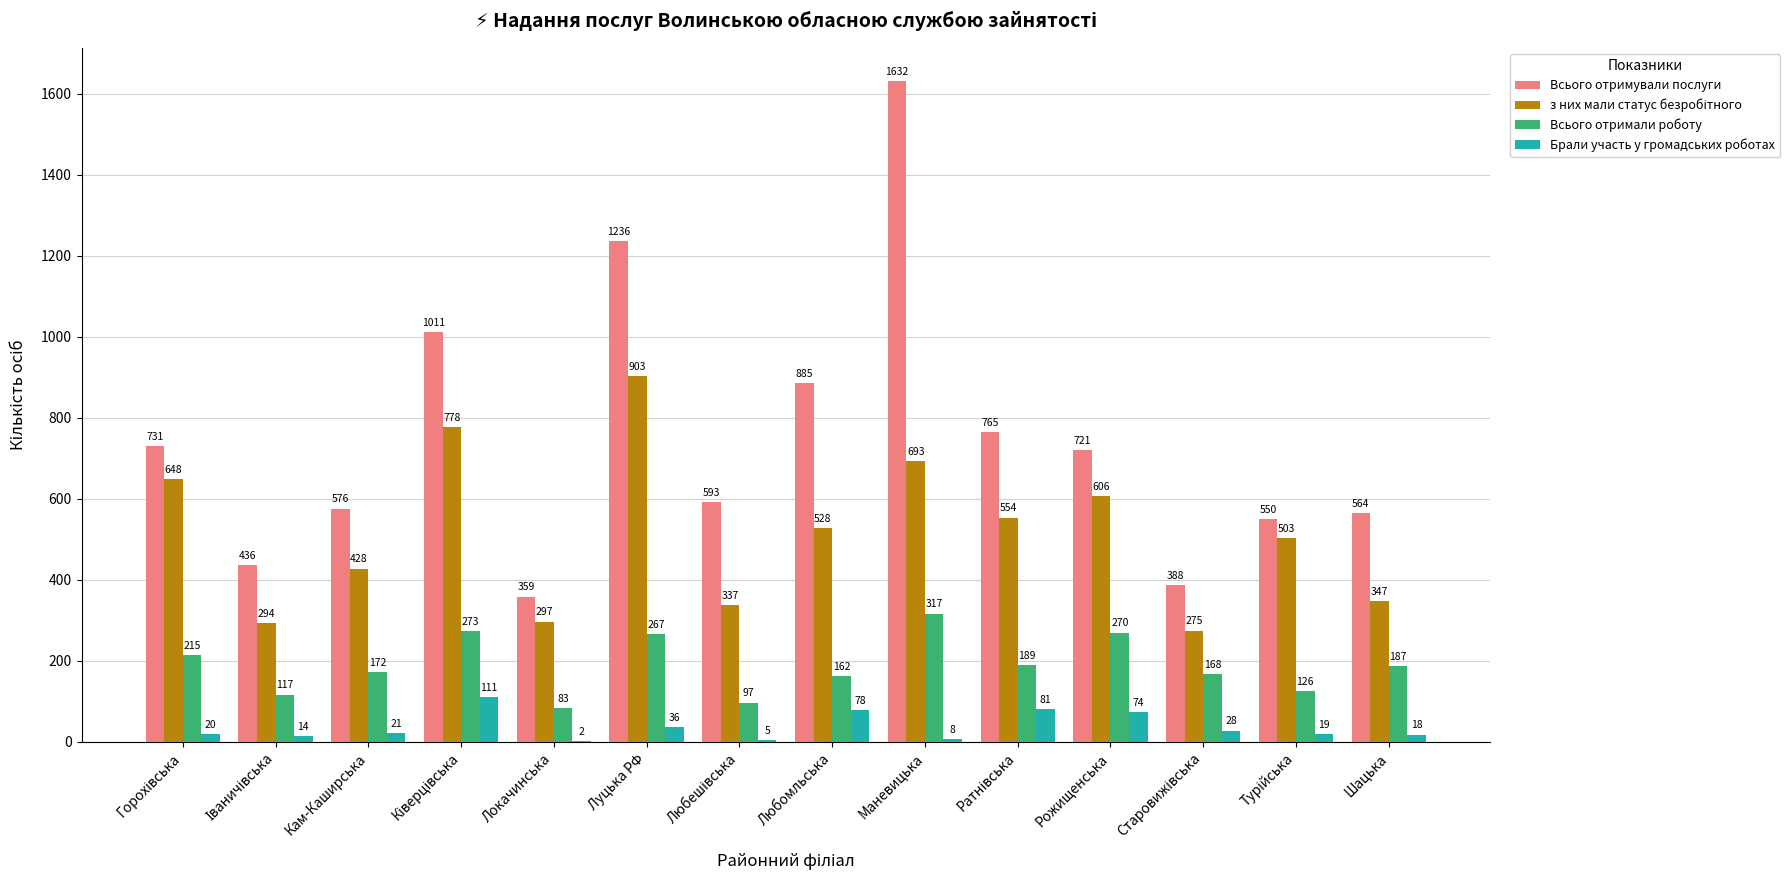

The value of Брали участь у громадських роботах at Локачинська is 2. True or false?

True